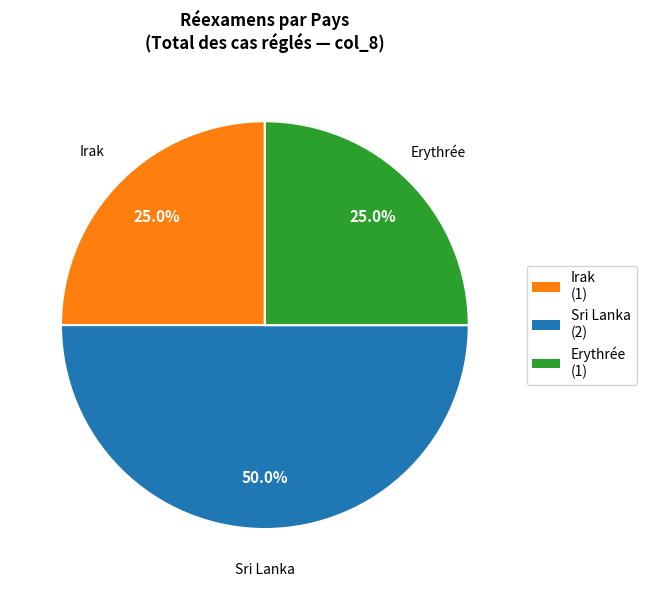

What is the ratio of the value at Irak (1) to the value at Erythrée (1)?

1.0